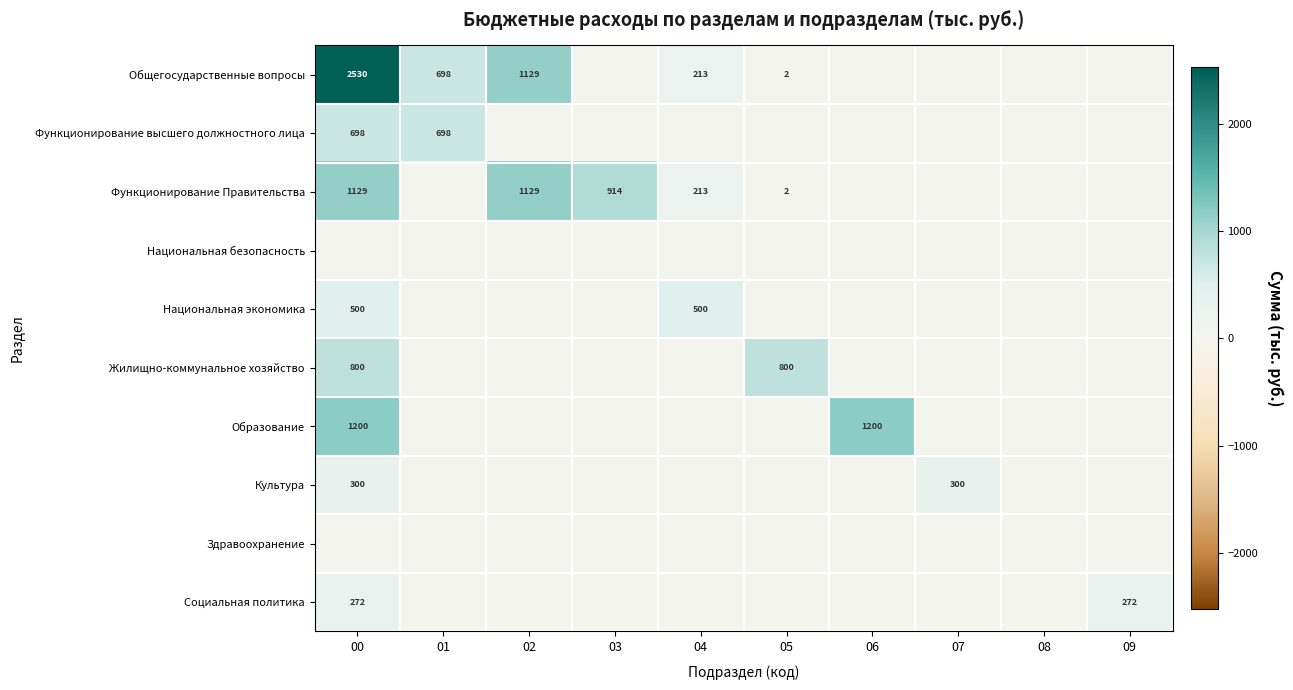

The value of Общегосударственные вопросы at 05 is 2.0. True or false?

True